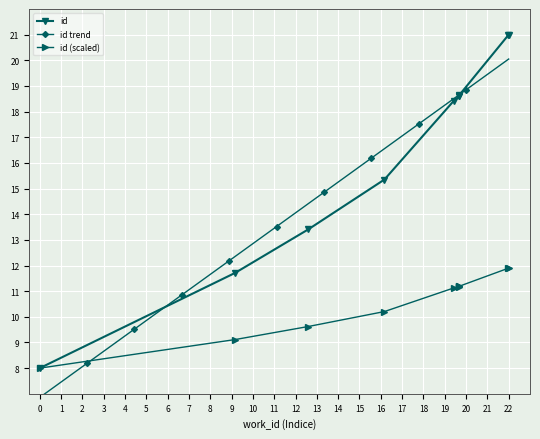

What is the highest value of the id trend series?

20.0